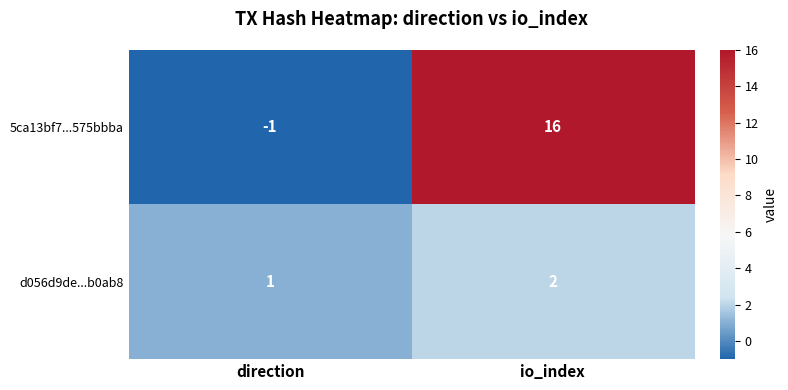

Between direction and io_index, which series saw the biggest shift?

5ca13bf7...575bbba